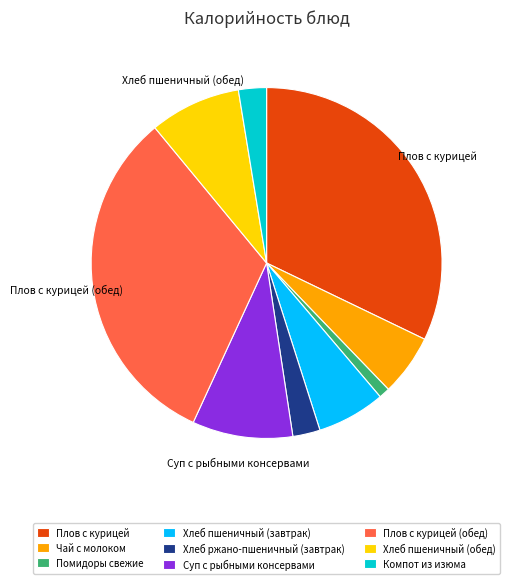

Do Компот из изюма and Чай с молоком together represent more than half of the pie?

No